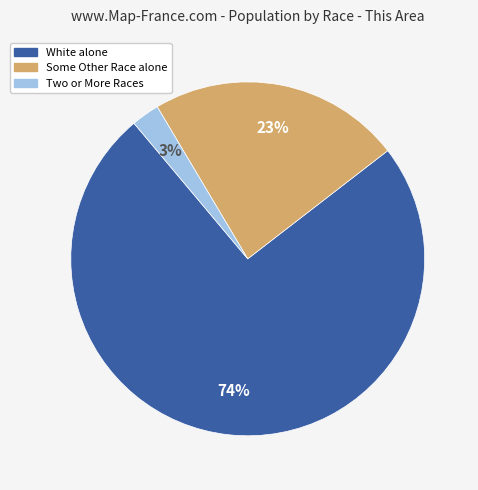

Does any single category account for the majority?

Yes